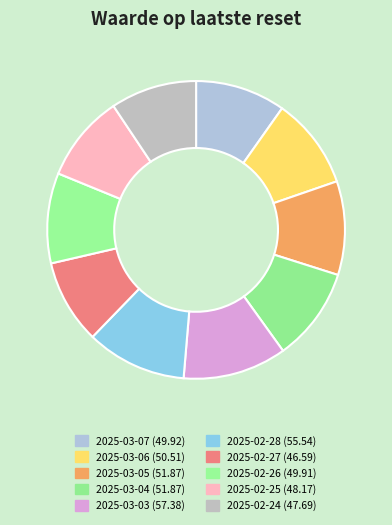

Rank the categories by value from lowest to highest.

2025-02-27, 2025-02-24, 2025-02-25, 2025-02-26, 2025-03-07, 2025-03-06, 2025-03-05, 2025-03-04, 2025-02-28, 2025-03-03